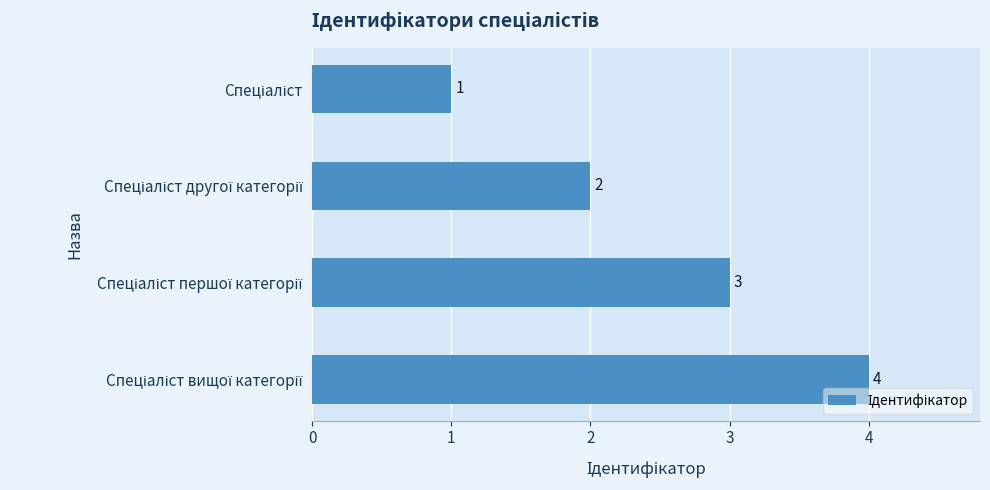

Does the chart contain stacked bars?

No